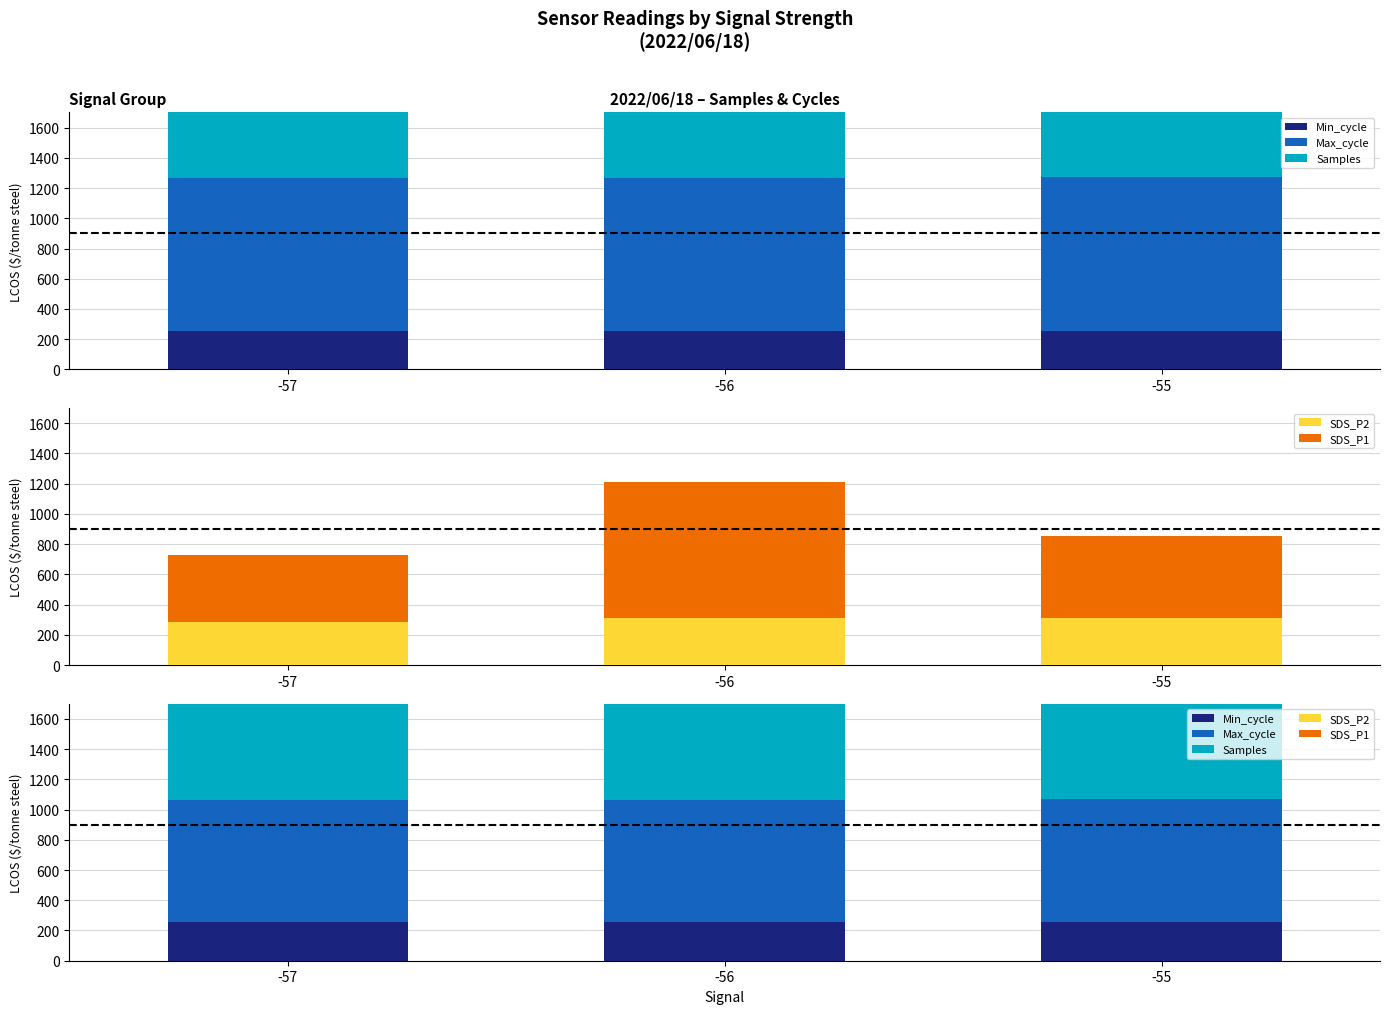

How many data points does each series have?

3